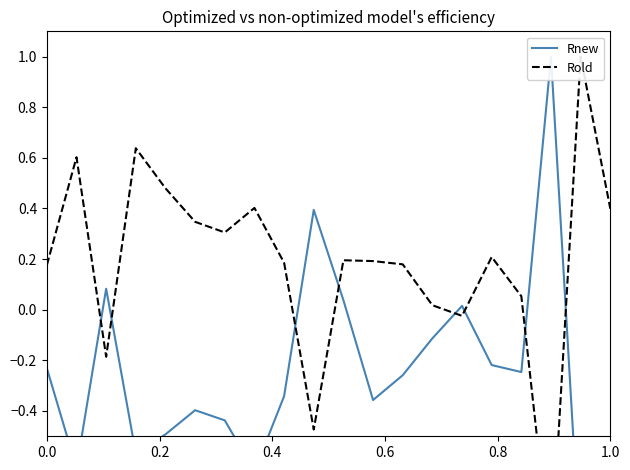

How many data points in Rold are above 0?

16